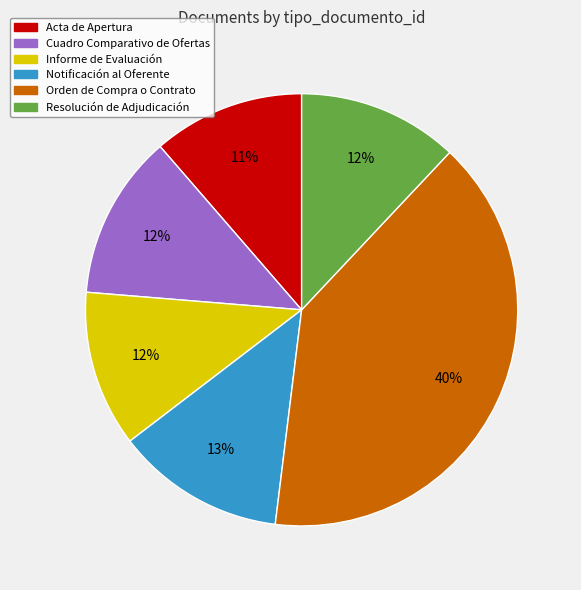

Which slice is the largest?

Orden de Compra o Contrato